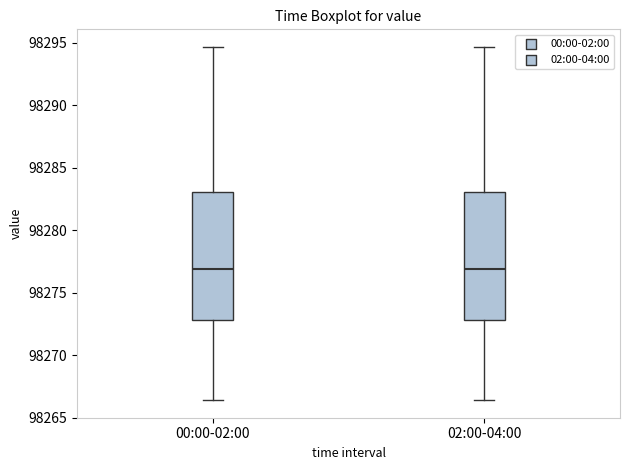

Reading left to right, transcribe this box plot: for each box, give where its median line is, the range the box spans, and where its two whiskers end, as read against the y-axis. The values are not printed on the chart, so give them approximately, as read against the axis.

00:00-02:00: median 98277.0, box 98273.0 to 98283.0, whiskers 98266.5 to 98294.5
02:00-04:00: median 98277.0, box 98273.0 to 98283.0, whiskers 98266.5 to 98294.5